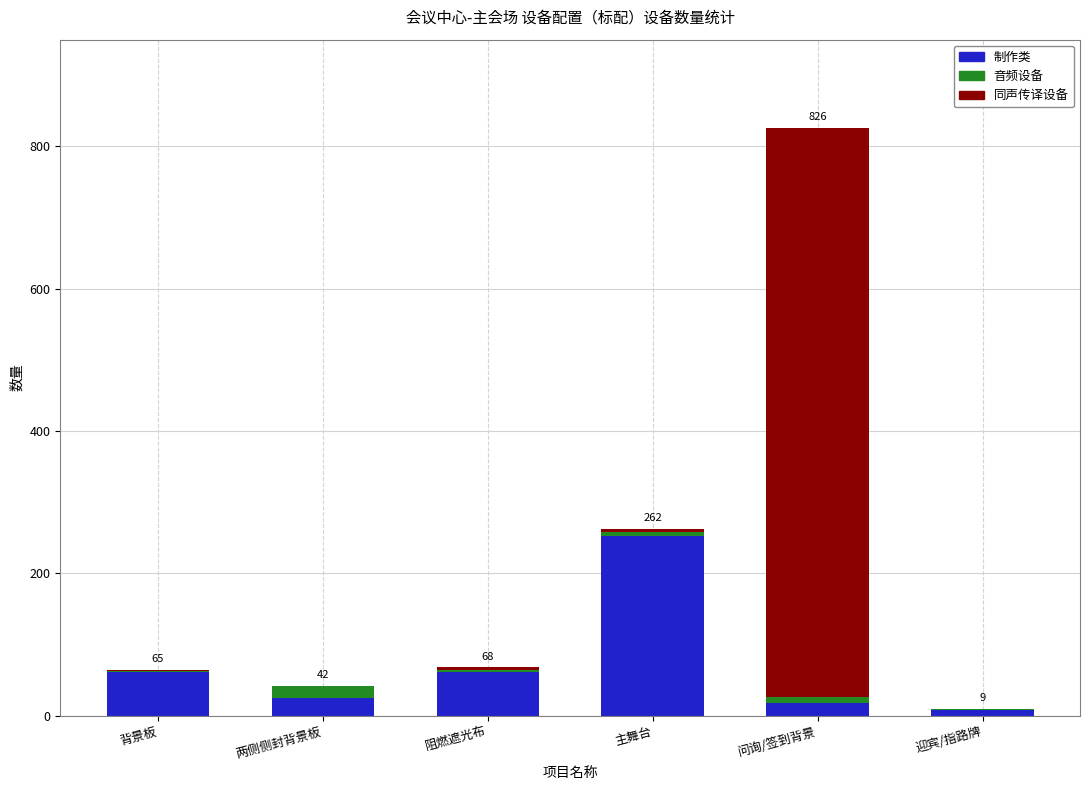

Reading left to right, what are the values for 制作类?

背景板=61.6	两侧侧封背景板=24.8	阻燃遮光布=61.6	主舞台=252.0	问询/签到背景=18.0	迎宾/指路牌=8.0